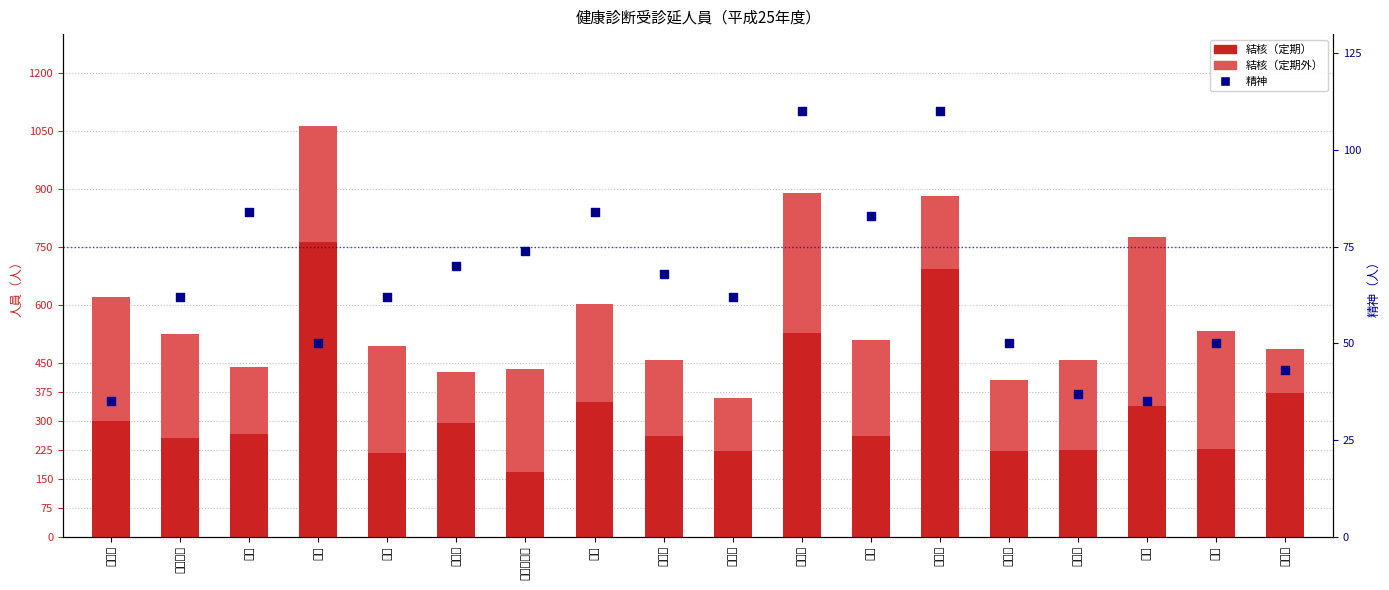

Which series has the widest spread of Y values?

結核（定期）